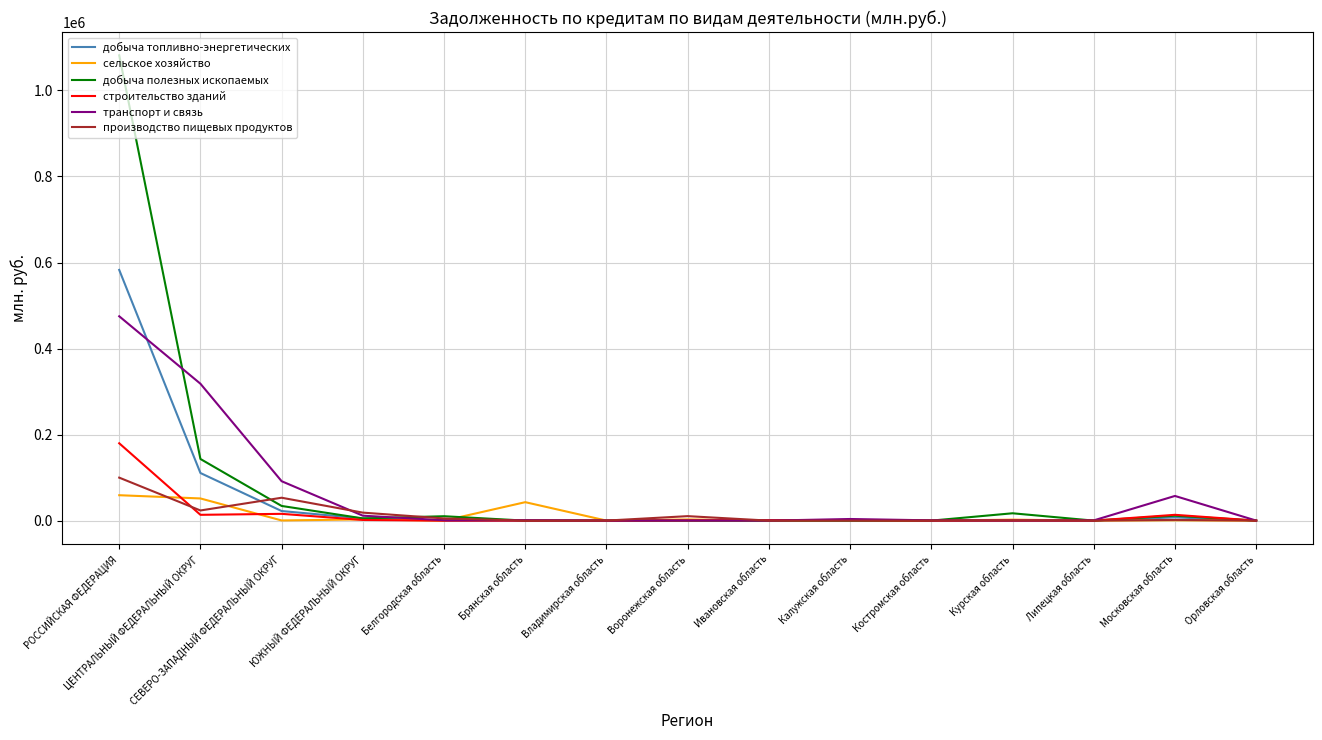

Between Калужская область and Московская область, which series saw the biggest shift?

транспорт и связь